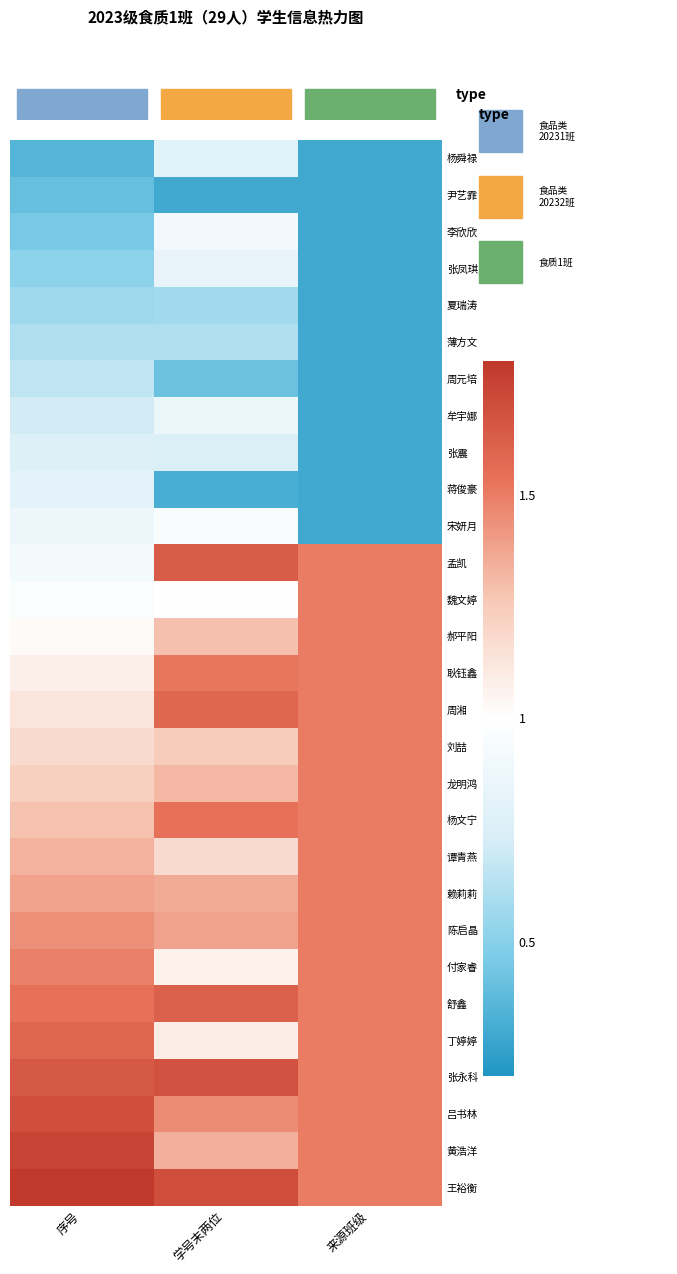

Rank the series at 学号末两位 from lowest to highest value.

尹艺霏, 蒋俊豪, 周元培, 夏瑞涛, 薄方文, 张震, 杨舜禄, 张凤琪, 牟宇娜, 李欣欣, 宋妍月, 魏文婷, 付家睿, 丁婷婷, 谭青燕, 刘喆, 郝平阳, 龙明鸿, 黄浩洋, 赖莉莉, 陈启晶, 吕书林, 耿钰鑫, 杨文宁, 周湘, 舒鑫, 孟凯, 张永科, 王裕衡